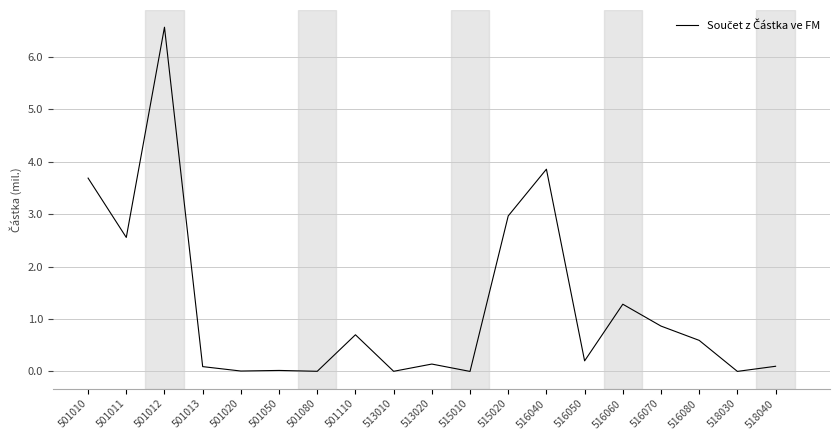

Does the chart display data point markers on the line(s)?

No